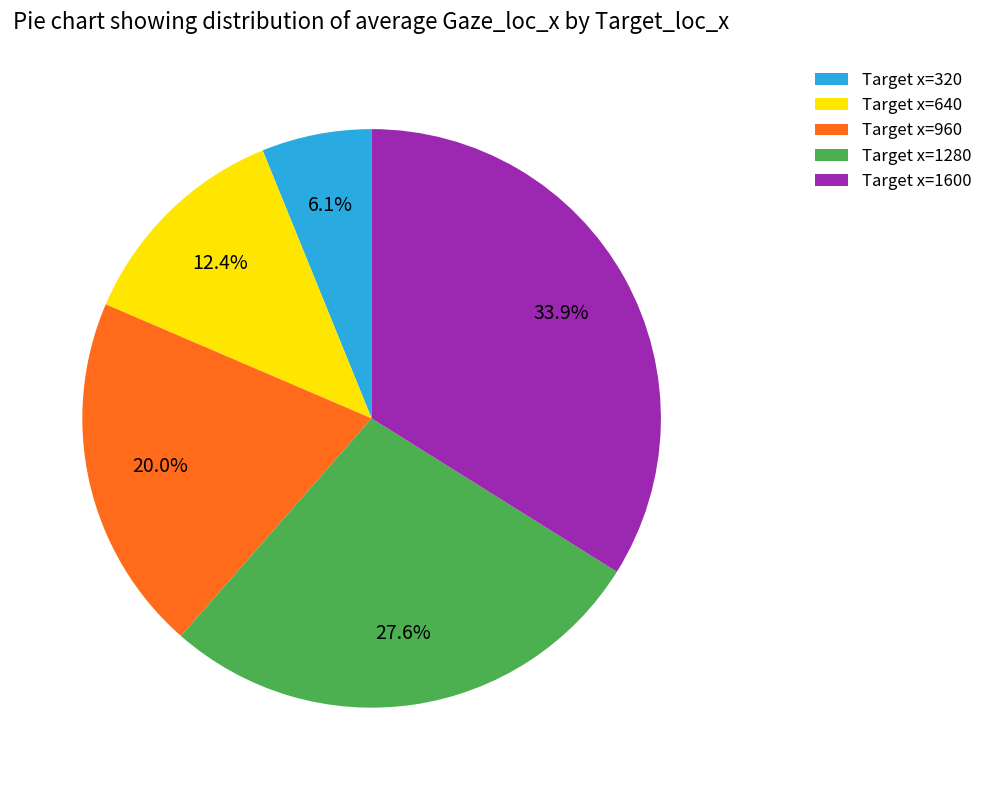

Which category has the smallest portion of the pie?

Target x=320